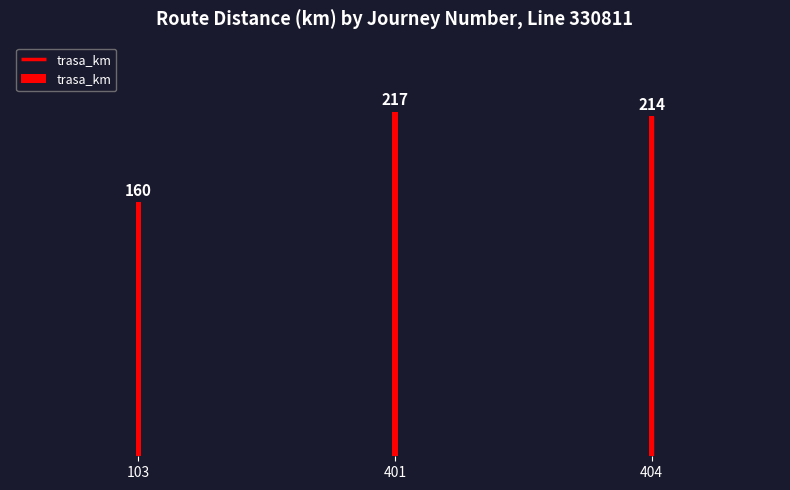

Reading right to left, transcribe all the data shown in this chart.

214	217	160